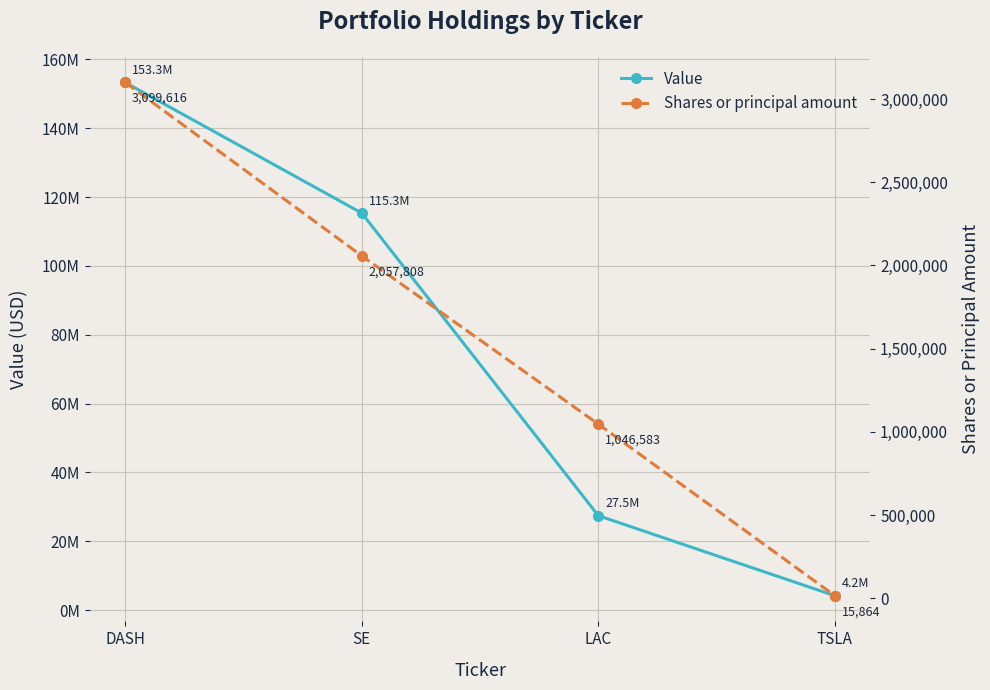

What is the difference between the maximum and second lowest values in the Value series?

125824000